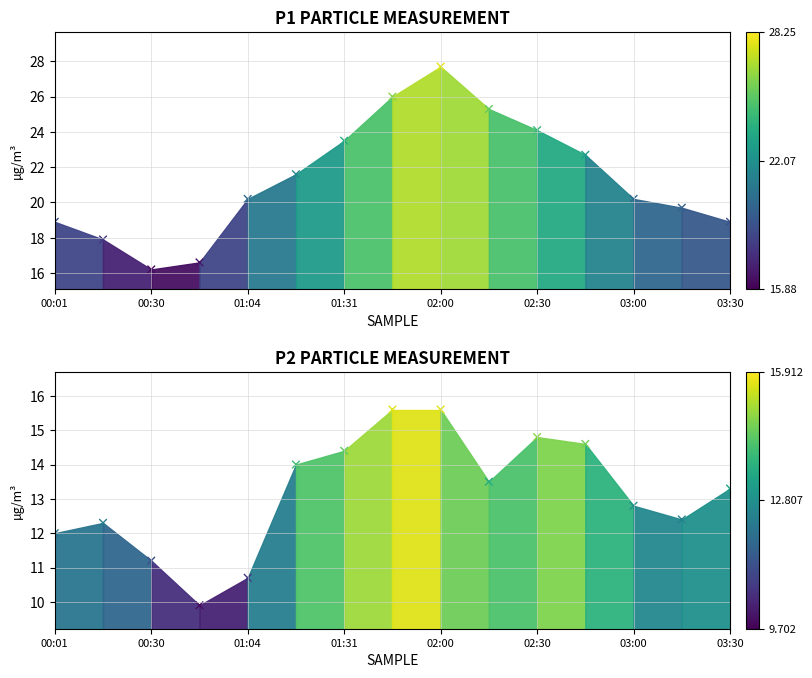

Which series contains the highest Y value?

P1